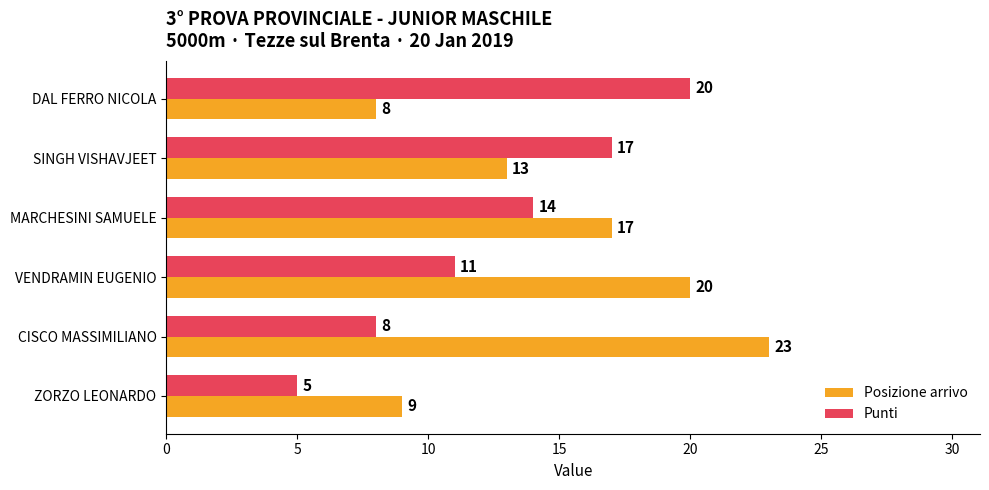

Count the Punti values in the range 8 to 17.

4